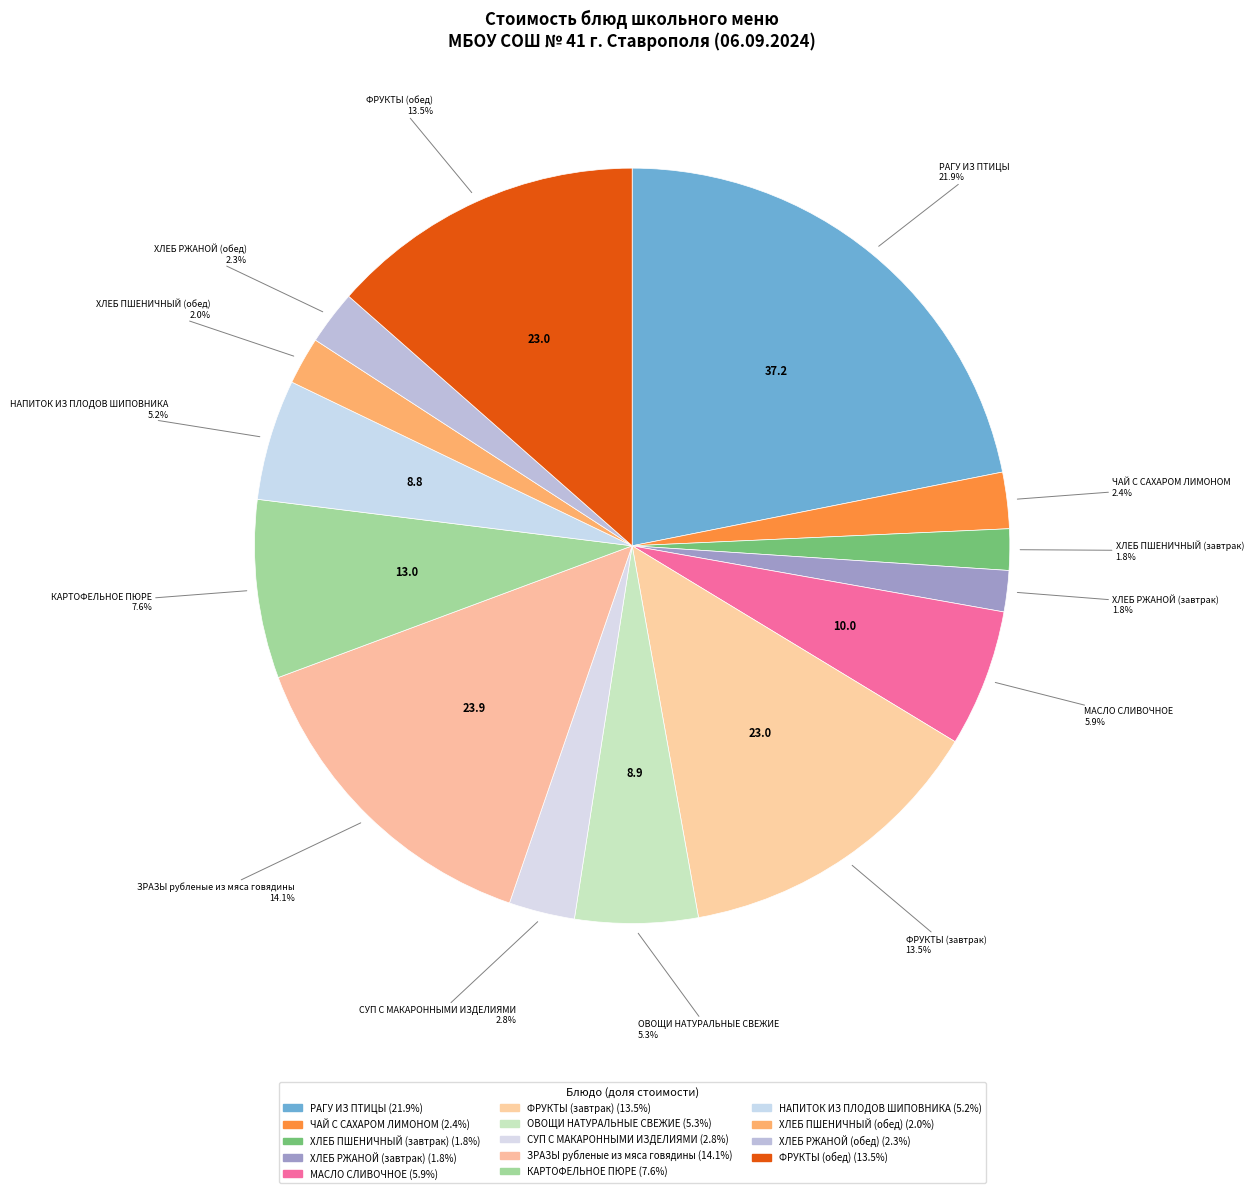

How many slices are in this pie chart?

14